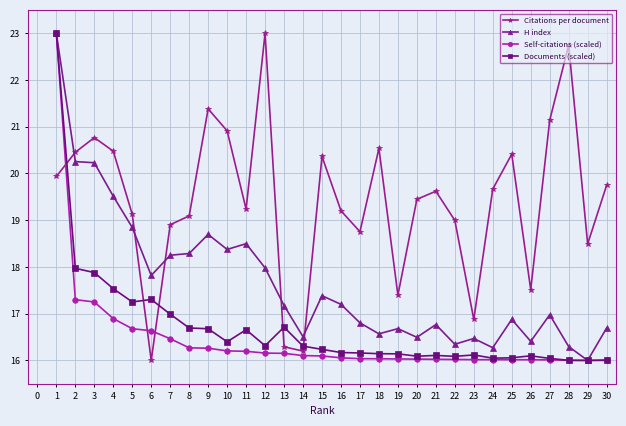

What is the value of the Citations per document point at the 10th from the left?

20.9